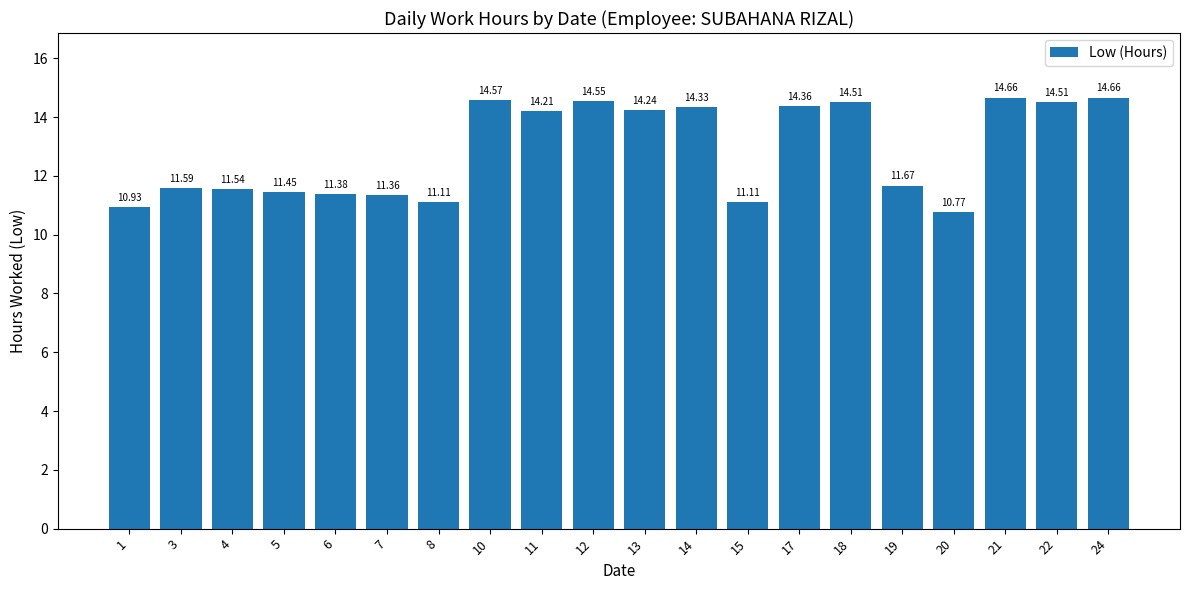

Count the number of values greater than 14.

10